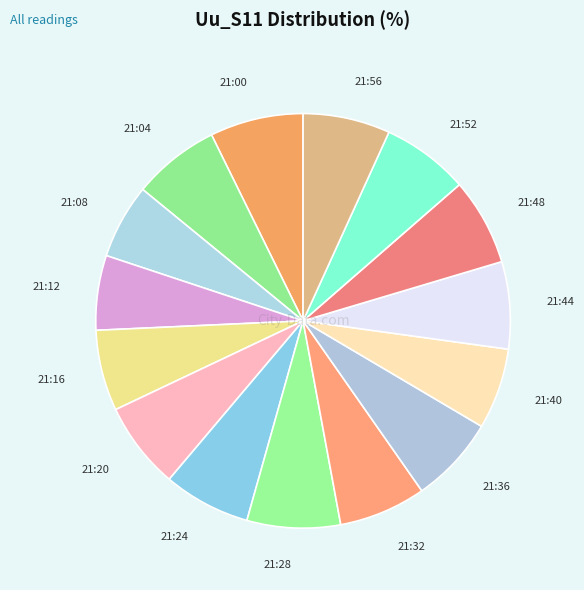

True or false: 21:08 accounts for 6% of the total.

True